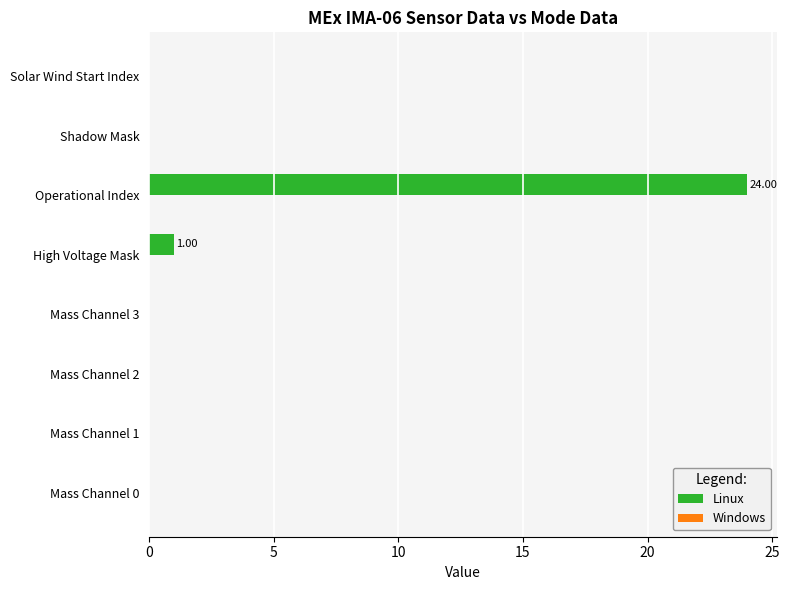

What is the change in value from Mass Channel 1 to Operational Index?

+24